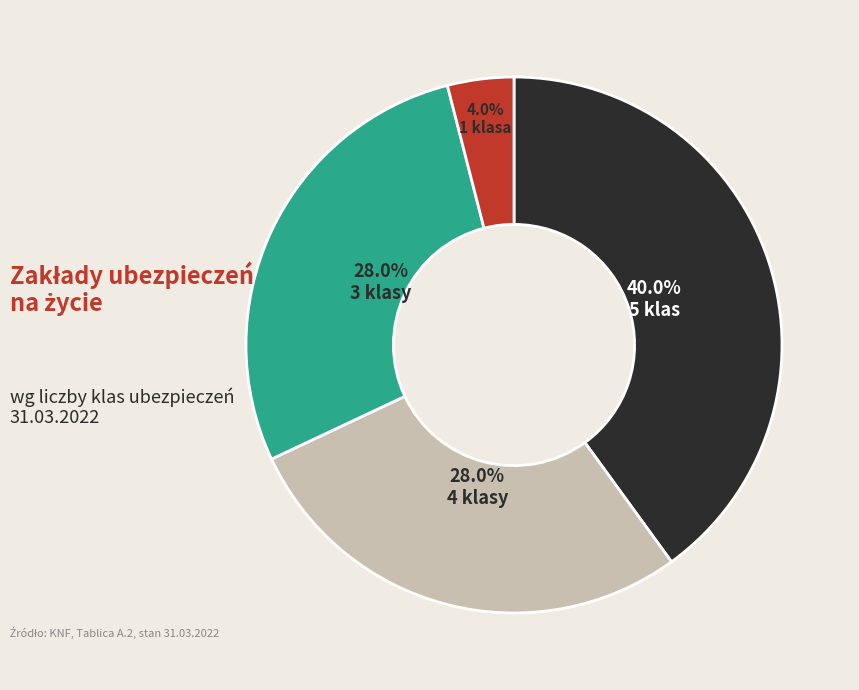

Is there any slice that represents more than half of the pie?

No